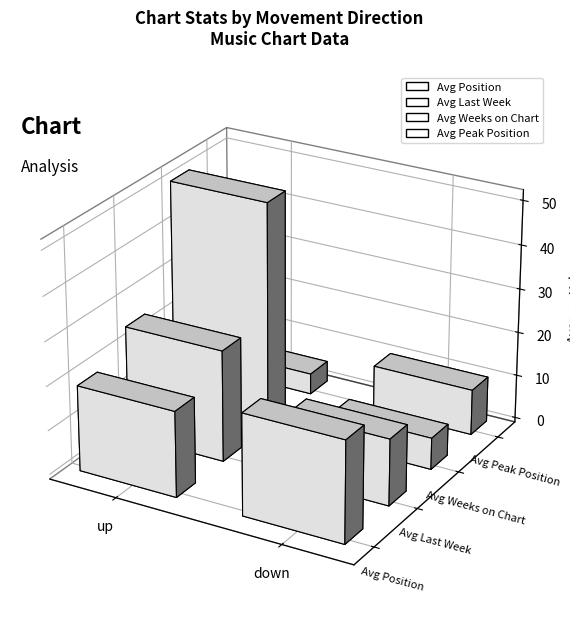

Are the bars grouped side by side (vs. stacked)?

Yes